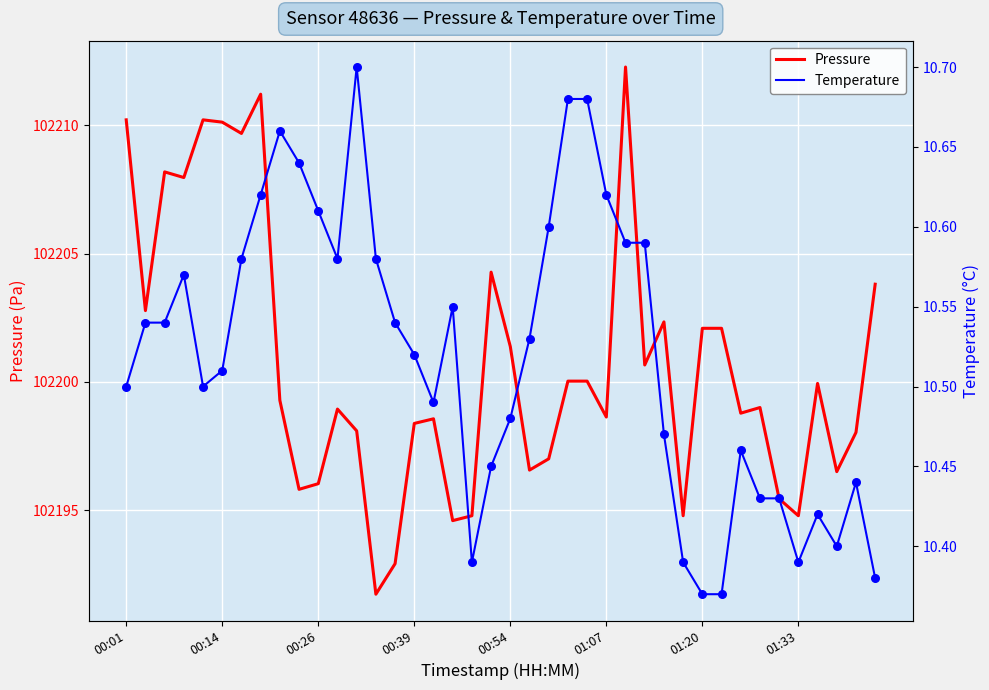

Which series reaches the maximum Y coordinate?

pressure